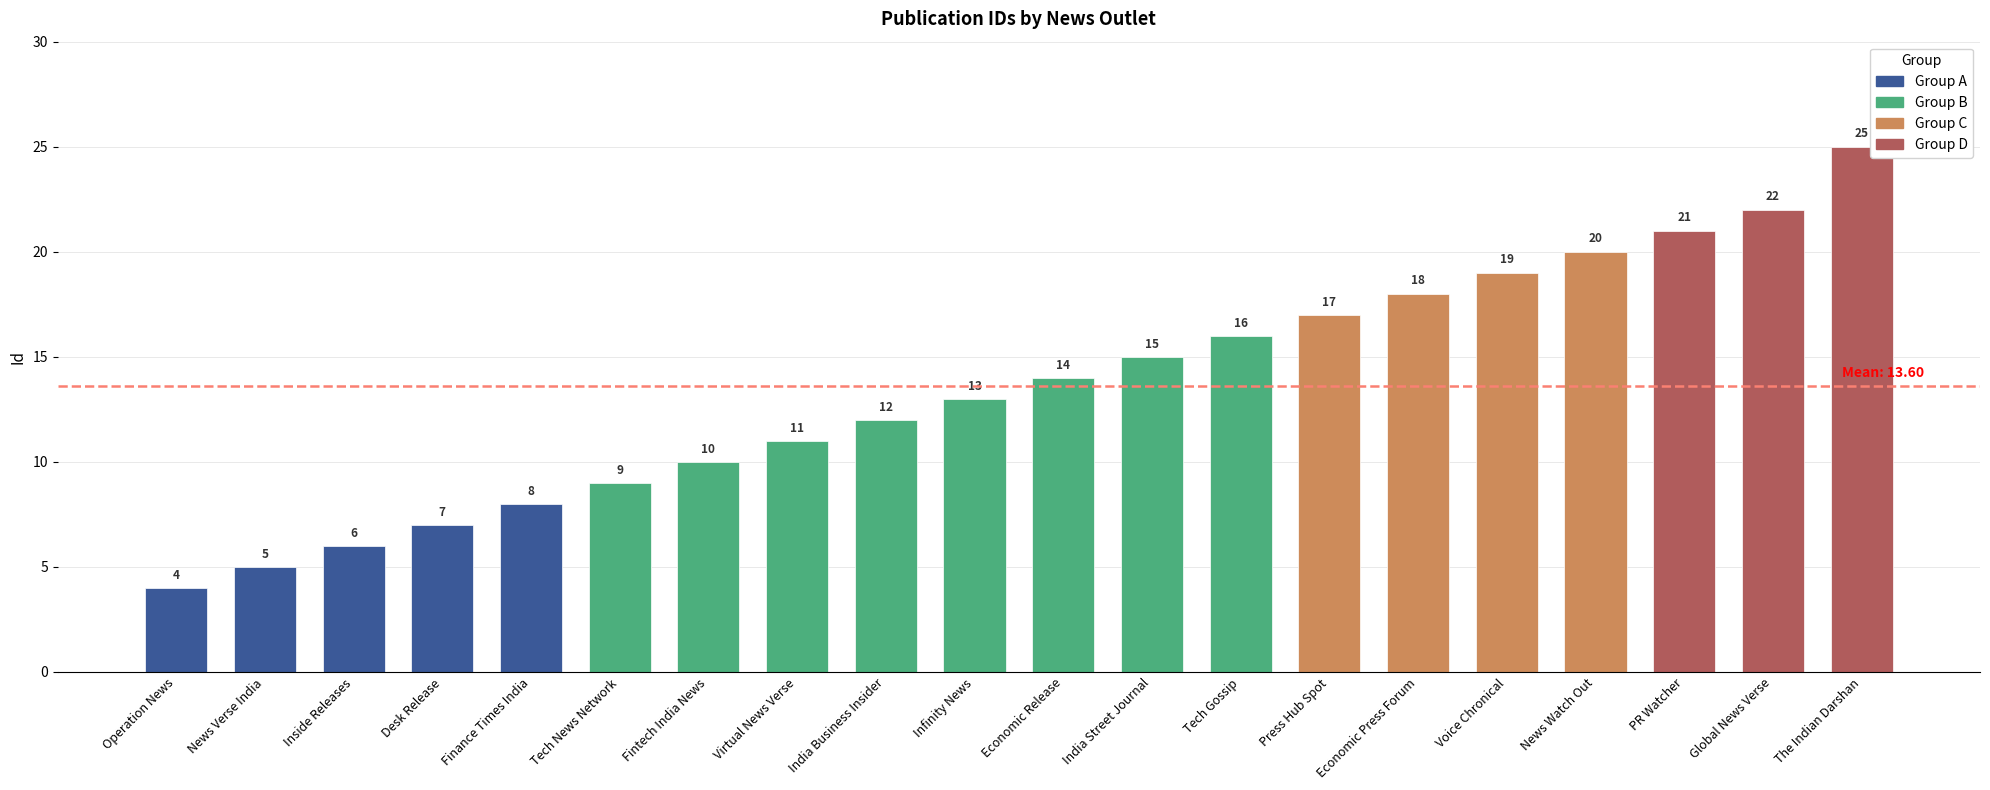

Which has a higher value, Infinity News or The Indian Darshan?

The Indian Darshan